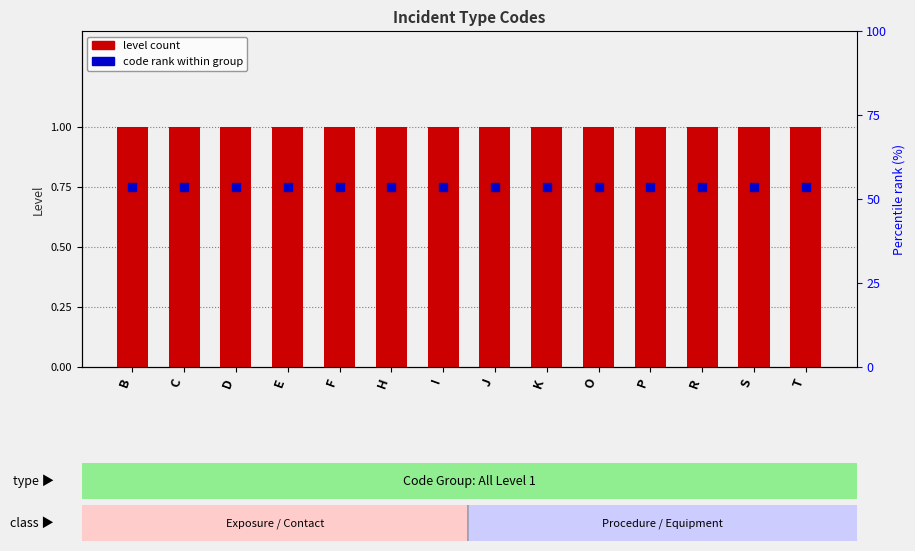

What is the total value across all series at H?

1.8